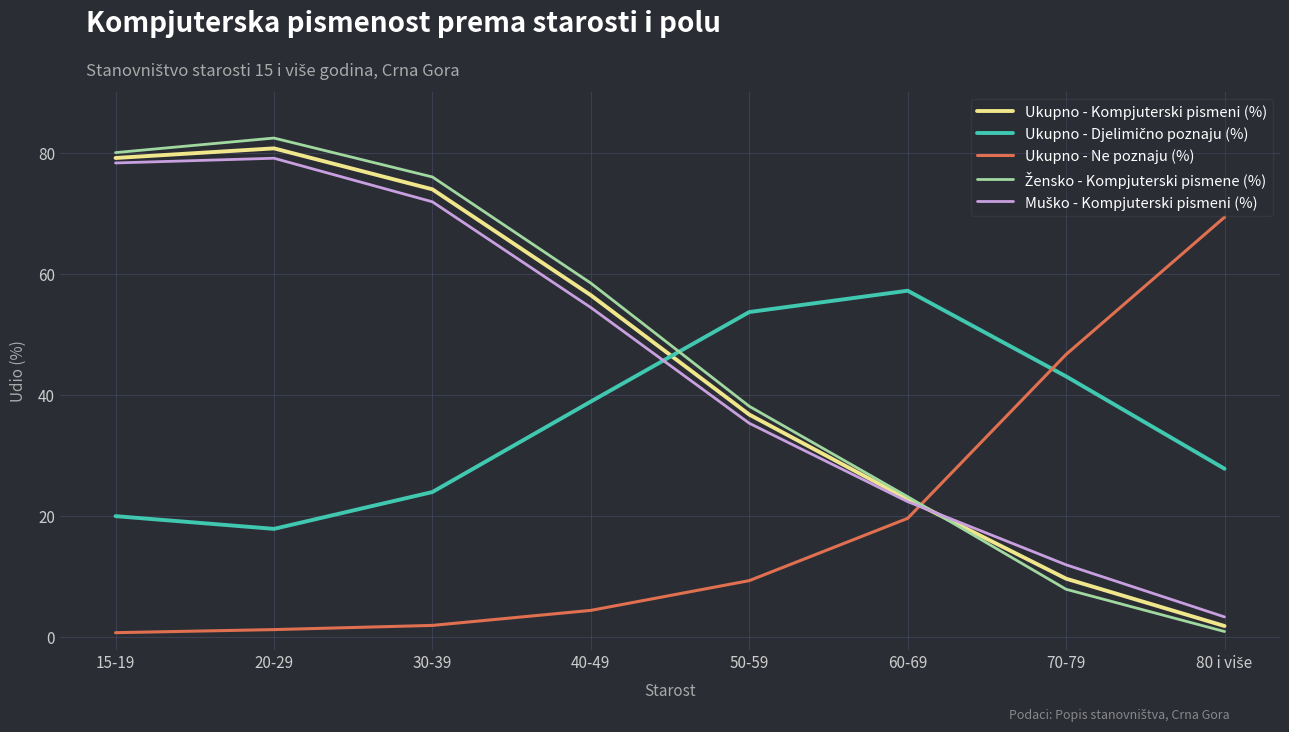

What position from the left is 40-49?

4